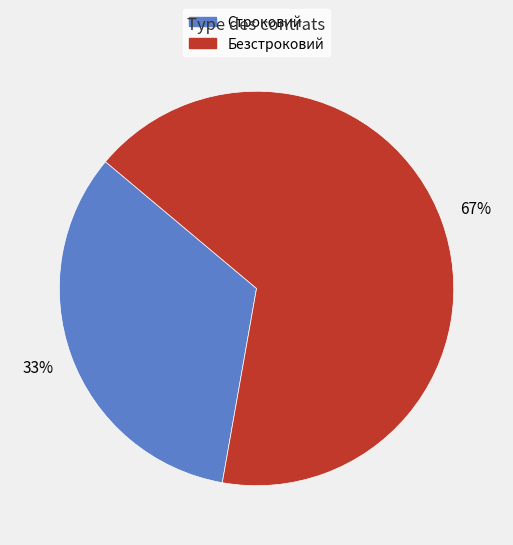

Is it true that Безстроковий is 57% of the pie?

False